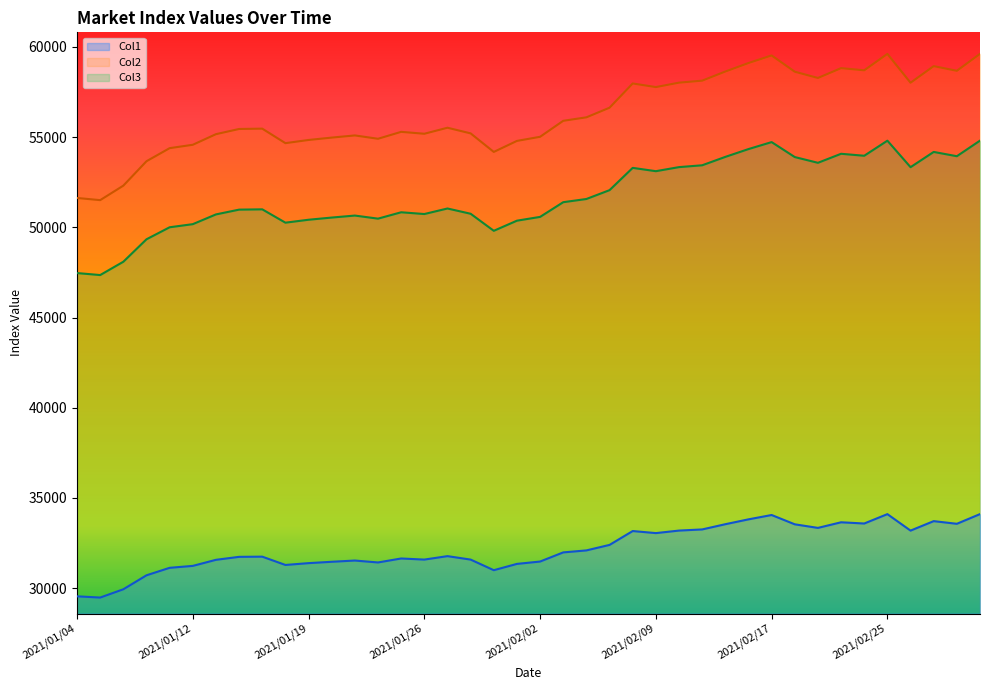

Reading right to left, transcribe all the data shown in this chart.

Col1: 2021/03/03=34098.5	2021/03/02=33560.8	2021/03/01=33708.7	2021/02/26=33182.8	2021/02/25=34096.8	2021/02/24=33576.8	2021/02/22=33644.9	2021/02/19=33333.5	2021/02/18=33532.1	2021/02/17=34048.1	2021/02/16=33807.2	2021/02/15=33537.8	2021/02/12=33248.1	2021/02/10=33184.8	2021/02/09=33044.6	2021/02/08=33158.9	2021/02/05=32390.3	2021/02/04=32085.0	2021/02/03=31974.8	2021/02/02=31467.6	2021/02/01=31337.1	2021/01/29=30987.6	2021/01/28=31575.8	2021/01/27=31767.5	2021/01/26=31576.2	2021/01/25=31637.2	2021/01/22=31417.1	2021/01/21=31523.4	2021/01/20=31454.6	2021/01/19=31379.2	2021/01/18=31278.0	2021/01/15=31738.4	2021/01/14=31728.0	2021/01/13=31563.0	2021/01/12=31226.7	2021/01/08=31119.5	2021/01/07=30704.7	2021/01/06=29930.1	2021/01/05=29470.4	2021/01/04=29539.2
Col2: 2021/03/03=59620.8	2021/03/02=58680.6	2021/03/01=58939.1	2021/02/26=58019.6	2021/02/25=59617.9	2021/02/24=58708.5	2021/02/22=58827.6	2021/02/19=58283.1	2021/02/18=58630.4	2021/02/17=59532.6	2021/02/16=59111.4	2021/02/15=58640.3	2021/02/12=58133.9	2021/02/10=58023.2	2021/02/09=57777.9	2021/02/08=57977.9	2021/02/05=56634.1	2021/02/04=56100.2	2021/02/03=55907.5	2021/02/02=55020.6	2021/02/01=54792.4	2021/01/29=54181.4	2021/01/28=55209.9	2021/01/27=55523.2	2021/01/26=55188.9	2021/01/25=55295.4	2021/01/22=54910.8	2021/01/21=55096.6	2021/01/20=54976.3	2021/01/19=54844.5	2021/01/18=54667.7	2021/01/15=55472.4	2021/01/14=55454.2	2021/01/13=55165.8	2021/01/12=54578.0	2021/01/08=54390.6	2021/01/07=53665.7	2021/01/06=52311.8	2021/01/05=51508.3	2021/01/04=51628.6
Col3: 2021/03/03=54807.9	2021/03/02=53943.5	2021/03/01=54181.2	2021/02/26=53335.9	2021/02/25=54805.1	2021/02/24=53969.2	2021/02/22=54078.7	2021/02/19=53578.1	2021/02/18=53897.3	2021/02/17=54726.7	2021/02/16=54339.6	2021/02/15=53906.5	2021/02/12=53440.9	2021/02/10=53339.2	2021/02/09=53113.7	2021/02/08=53297.6	2021/02/05=52062.2	2021/02/04=51571.4	2021/02/03=51394.3	2021/02/02=50579.0	2021/02/01=50369.3	2021/01/29=49807.6	2021/01/28=50753.0	2021/01/27=51045.1	2021/01/26=50737.7	2021/01/25=50835.7	2021/01/22=50482.1	2021/01/21=50652.9	2021/01/20=50542.3	2021/01/19=50421.1	2021/01/18=50258.6	2021/01/15=50998.4	2021/01/14=50981.7	2021/01/13=50716.5	2021/01/12=50176.2	2021/01/08=50003.9	2021/01/07=49337.4	2021/01/06=48092.7	2021/01/05=47354.0	2021/01/04=47464.6